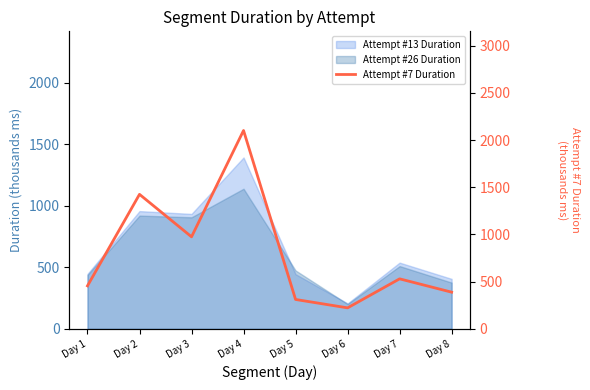

Reading right to left, extract all data points from this chart.

Day 8=388.1	Day 7=529.4	Day 6=221.9	Day 5=310.9	Day 4=2101.1	Day 3=974.6	Day 2=1424.6	Day 1=455.2